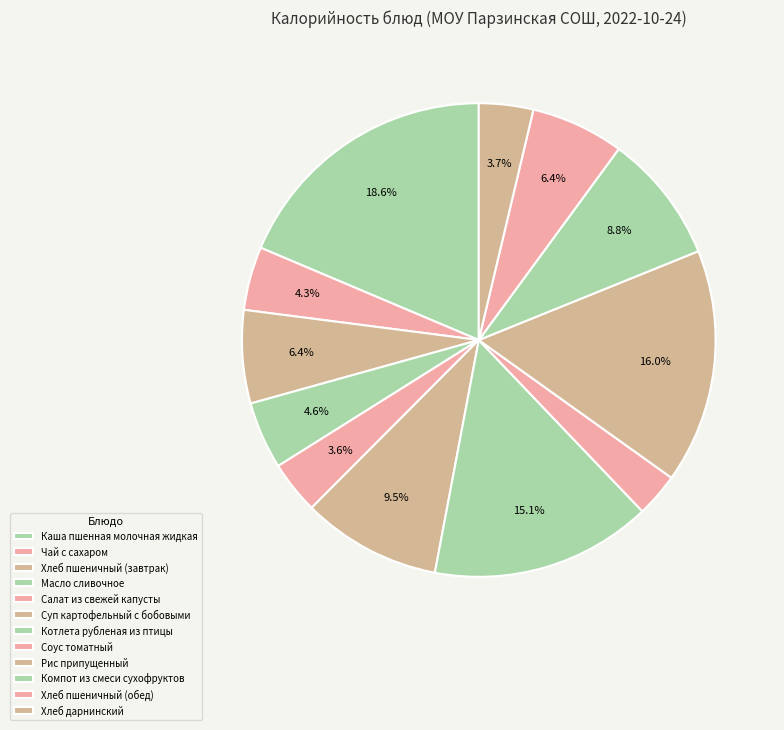

How many segments does this pie chart have?

12